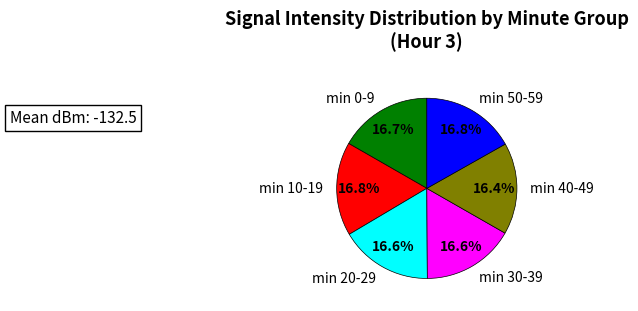

Combined, do min 30-39 and min 10-19 account for over 50%?

No